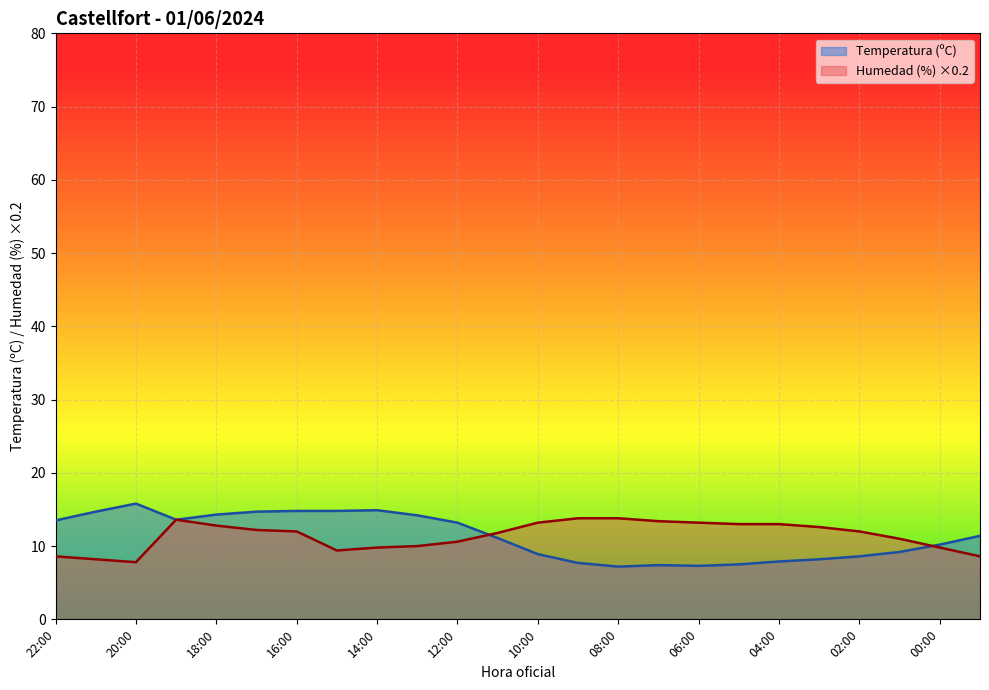

How many interior local peaks does the Humedad (%) series have?

1